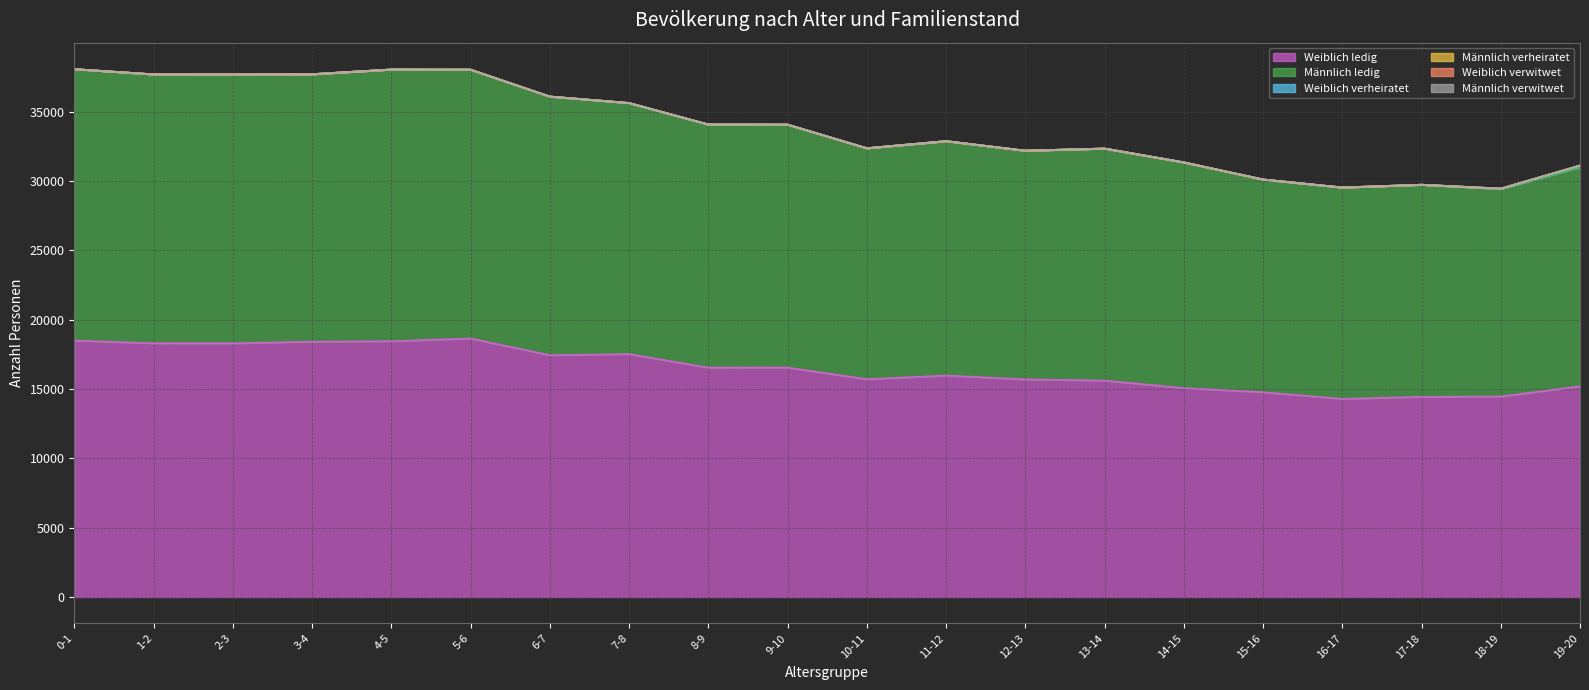

Where is the first local minimum for Männlich ledig?

1-2